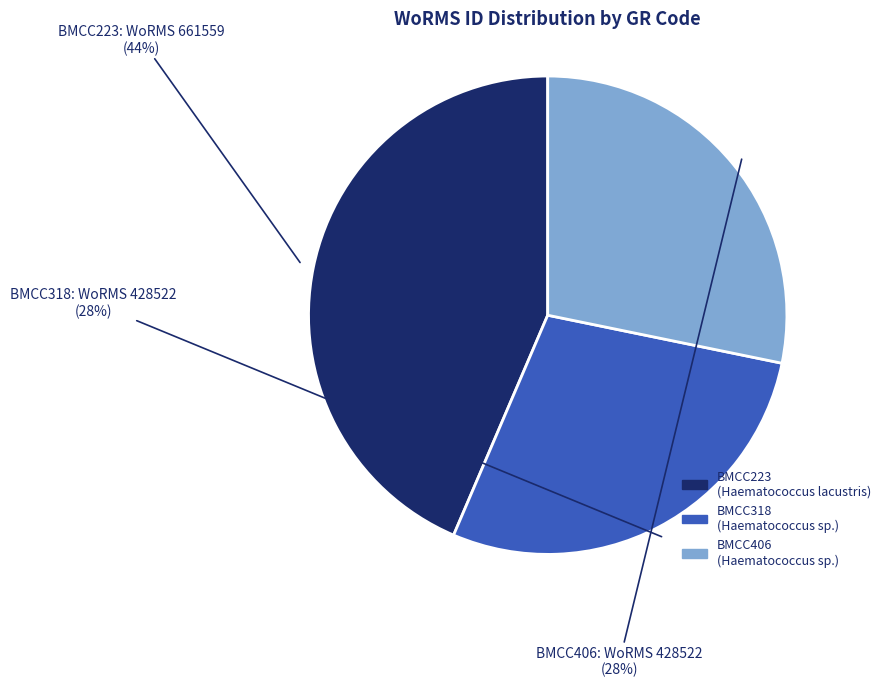

Is there a majority slice in this chart?

No